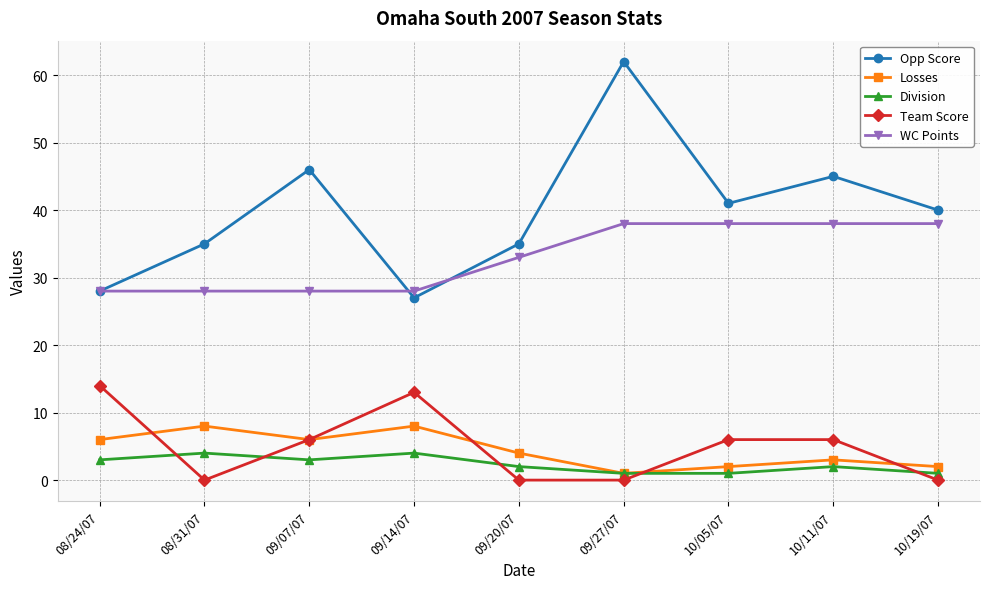

What is the spread (max minus min) of values at 10/11/07?

43